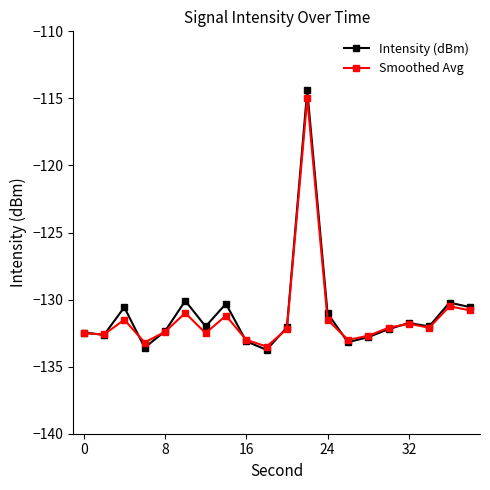

What is the value of the Intensity (dBm) point at the 5th from the left?

-132.4